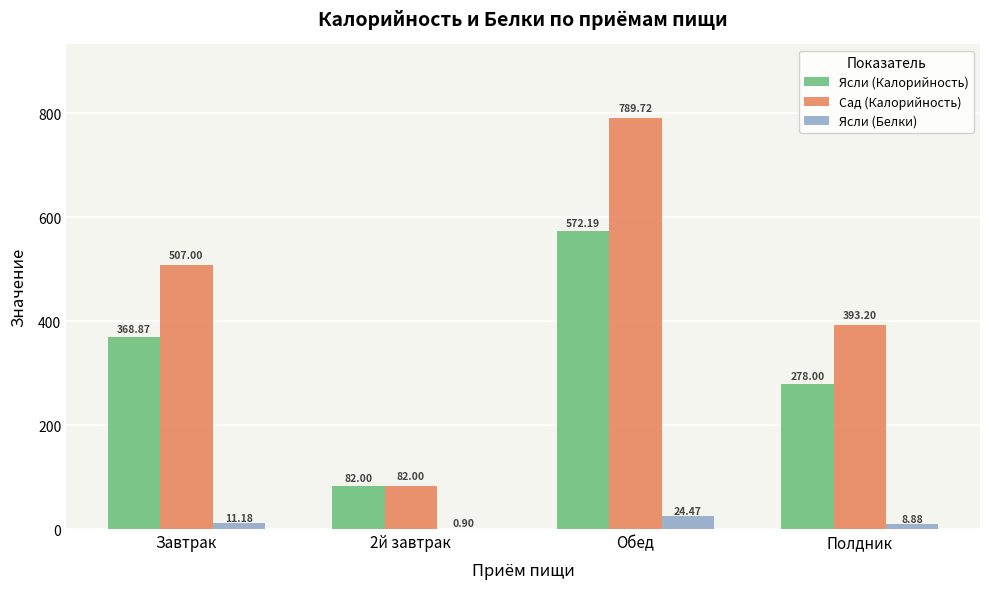

At which label does Ясли (Белки) reach its peak?

Обед